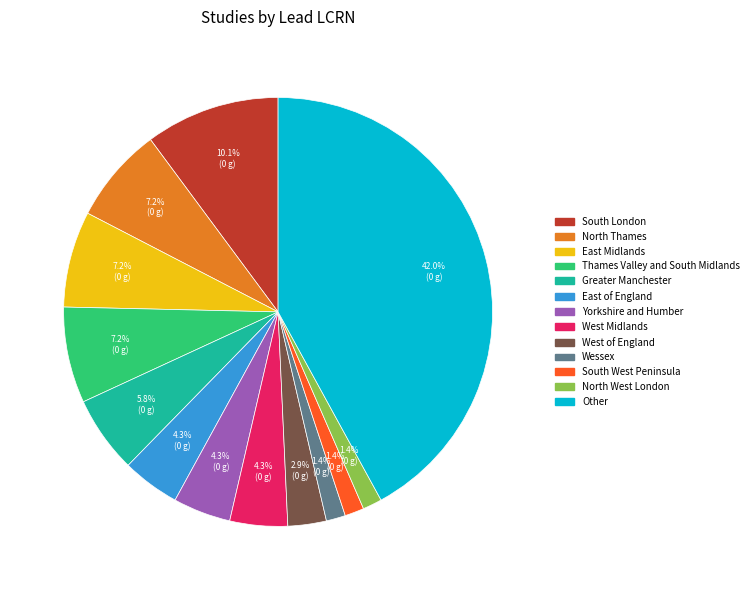

Count the number of slices in the pie.

13